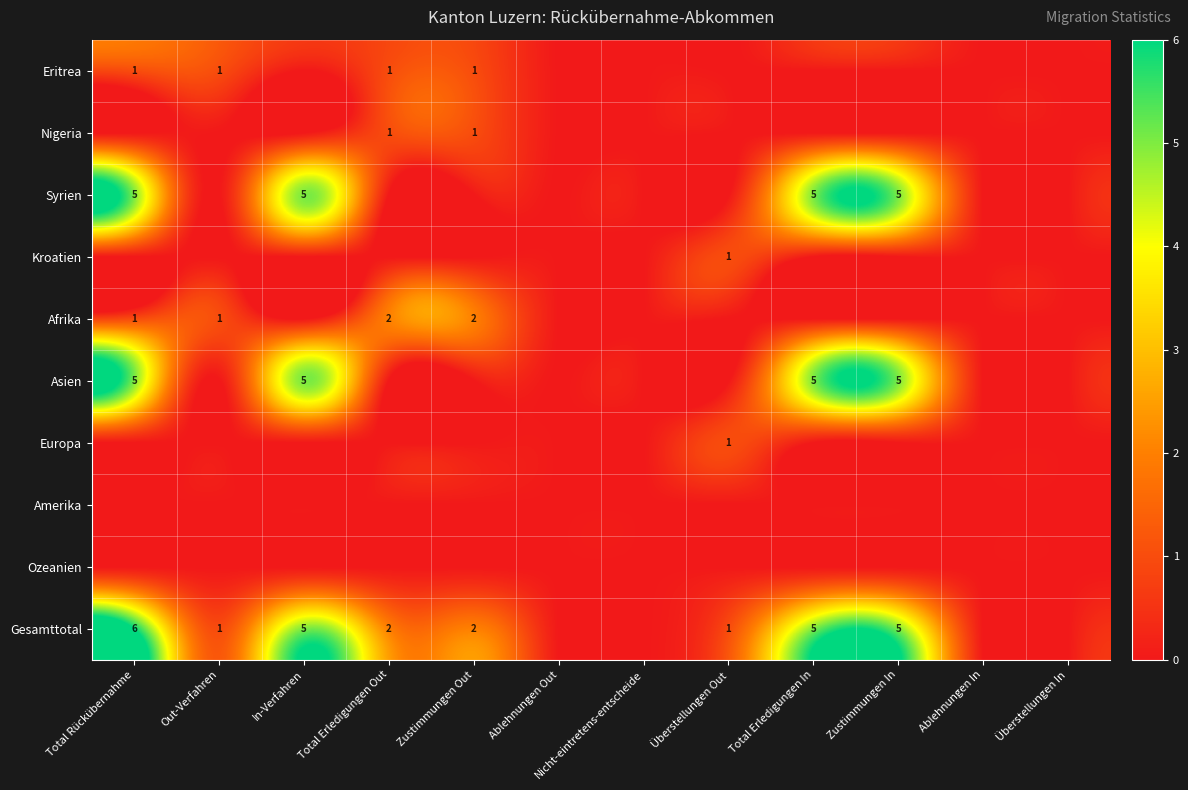

List the series in order of their peak value, highest first.

Gesamttotal, Syrien, Asien, Afrika, Eritrea, Nigeria, Kroatien, Europa, Amerika, Ozeanien